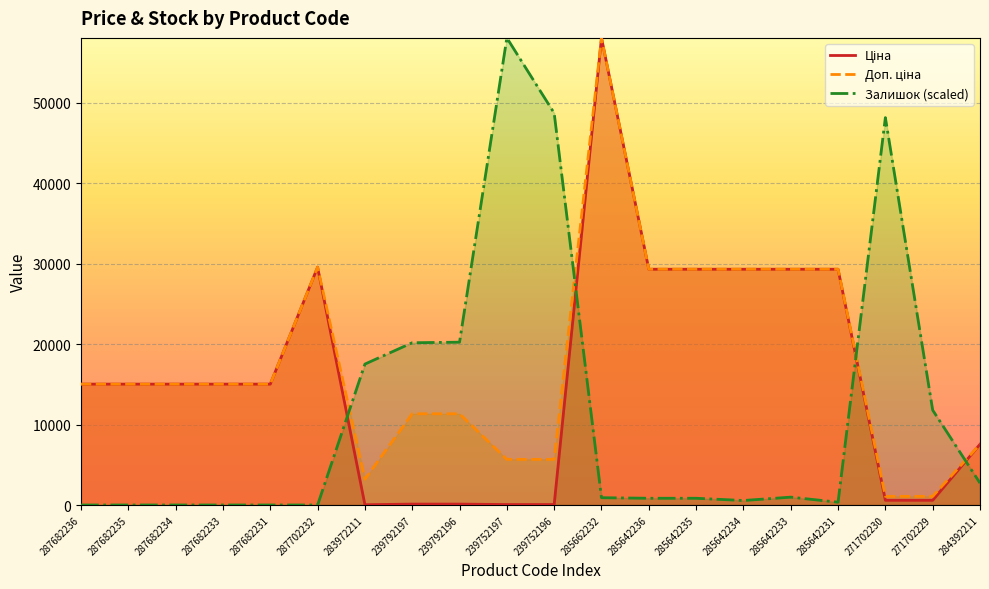

Between 239792197 and 239752196, which series saw the biggest shift?

Залишок (scaled)